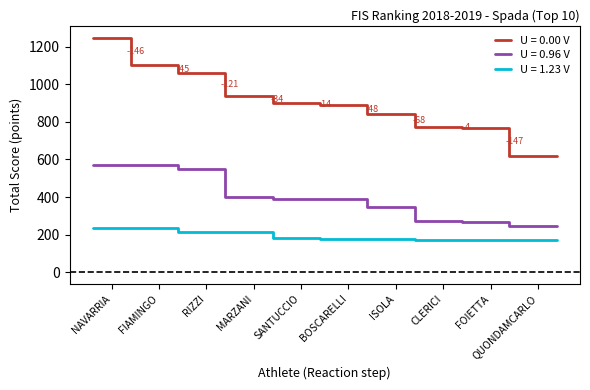

Rank the series at CLERICI from highest to lowest value.

U = 0.00 V, U = 0.96 V, U = 1.23 V